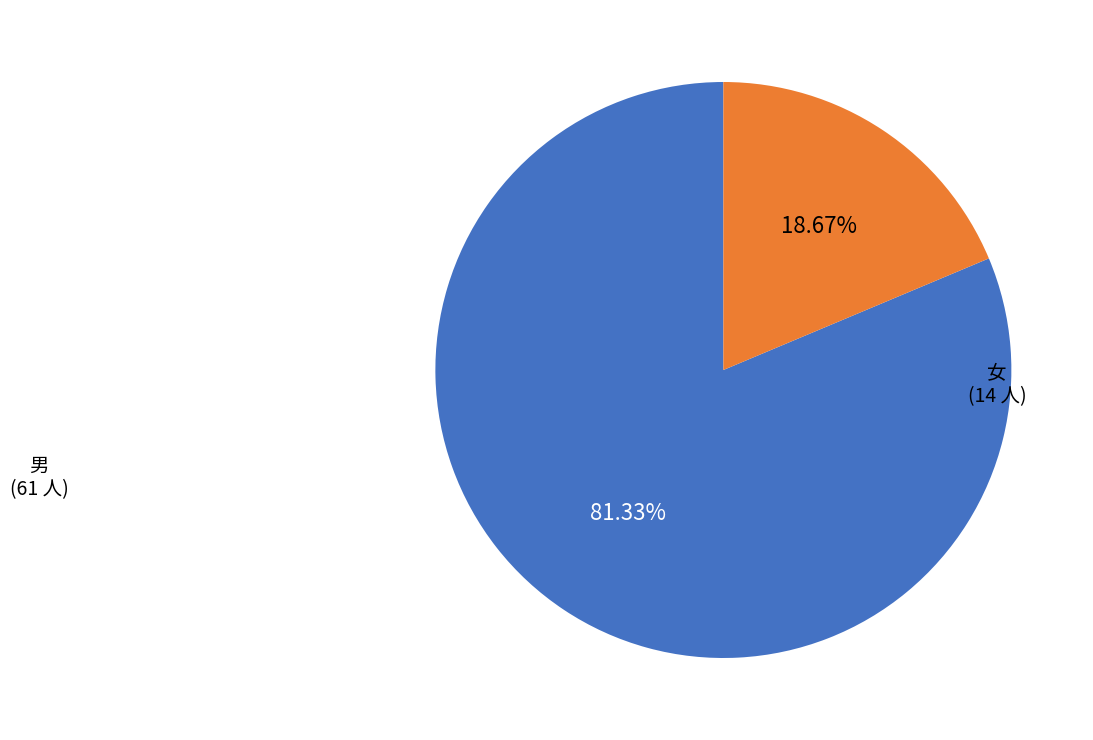

The 女 slice represents 19% of the pie. True or false?

True